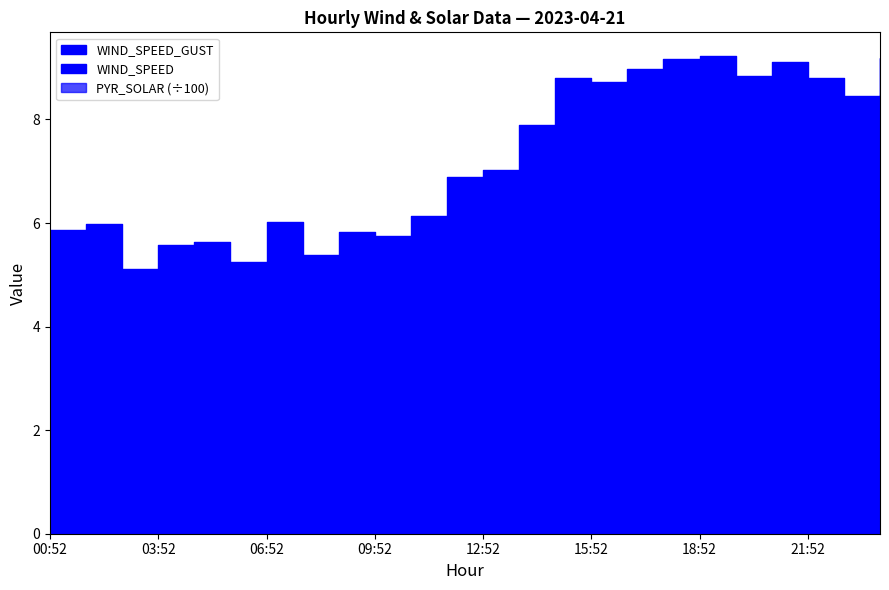

True or false: WIND_SPEED_GUST has a value of 1.4 at 02:52.

False